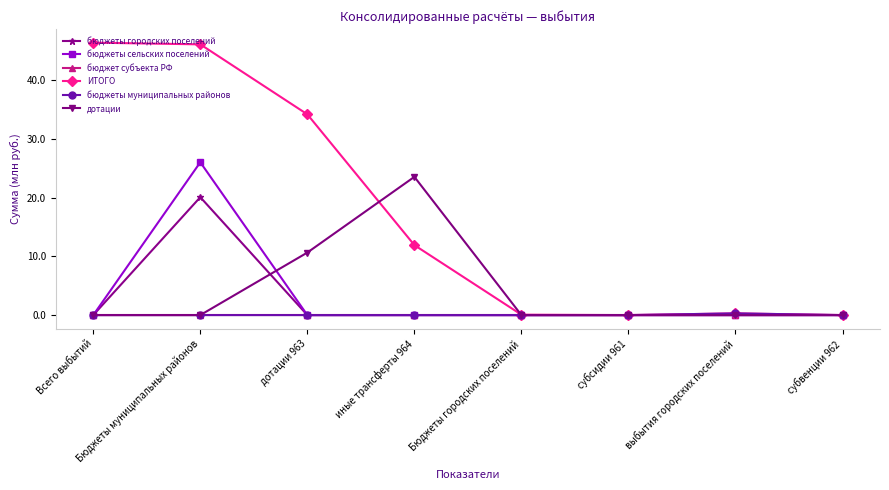

Count the number of data series in this chart.

6